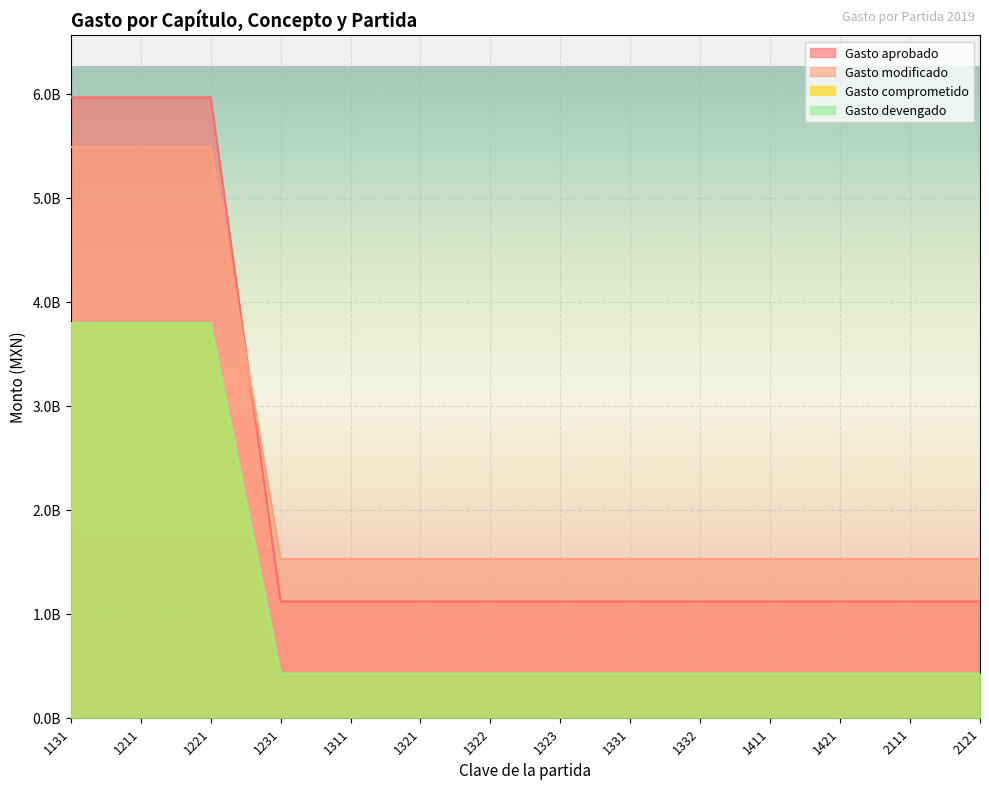

Reading left to right, extract all data points from this chart.

Gasto aprobado: 1131=5964789191.0	1211=5964789191.0	1221=5964789191.0	1231=1117832401.0	1311=1117832401.0	1321=1117832401.0	1322=1117832401.0	1323=1117832401.0	1331=1117832401.0	1332=1117832401.0	1411=1117832401.0	1421=1117832401.0	2111=1117832401.0	2121=1117832401.0
Gasto modificado: 1131=5486424106.4	1211=5486424106.4	1221=5486424106.4	1231=1525582795.5	1311=1525582795.5	1321=1525582795.5	1322=1525582795.5	1323=1525582795.5	1331=1525582795.5	1332=1525582795.5	1411=1525582795.5	1421=1525582795.5	2111=1525582795.5	2121=1525582795.5
Gasto comprometido: 1131=3792114147.4	1211=3792114147.4	1221=3792114147.4	1231=423015307.1	1311=423015307.1	1321=423015307.1	1322=423015307.1	1323=423015307.1	1331=423015307.1	1332=423015307.1	1411=423015307.1	1421=423015307.1	2111=423015307.1	2121=423015307.1
Gasto devengado: 1131=3792114147.4	1211=3792114147.4	1221=3792114147.4	1231=423015307.1	1311=423015307.1	1321=423015307.1	1322=423015307.1	1323=423015307.1	1331=423015307.1	1332=423015307.1	1411=423015307.1	1421=423015307.1	2111=423015307.1	2121=423015307.1